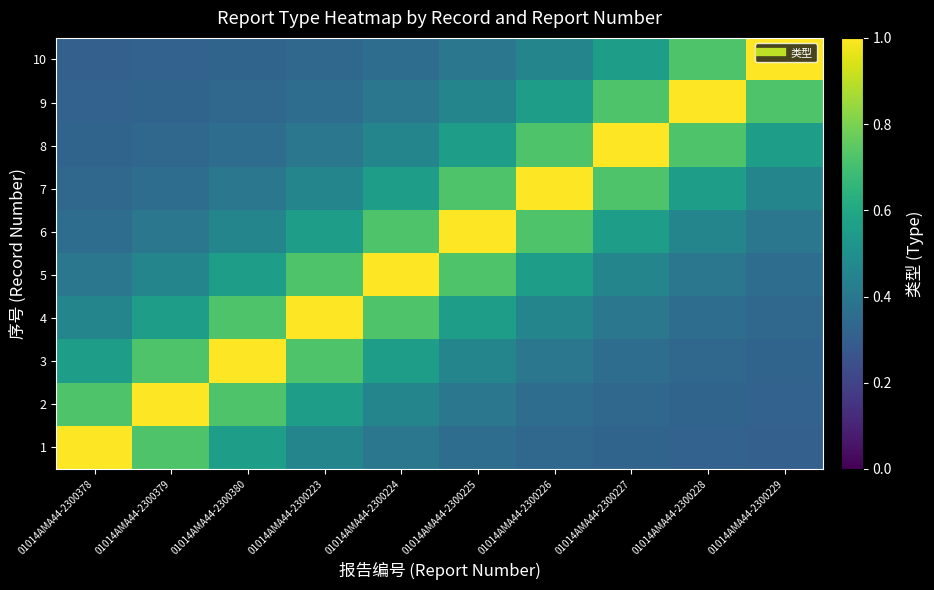

What is the difference between the highest and lowest values at 01014AMA44-2300228?

0.7